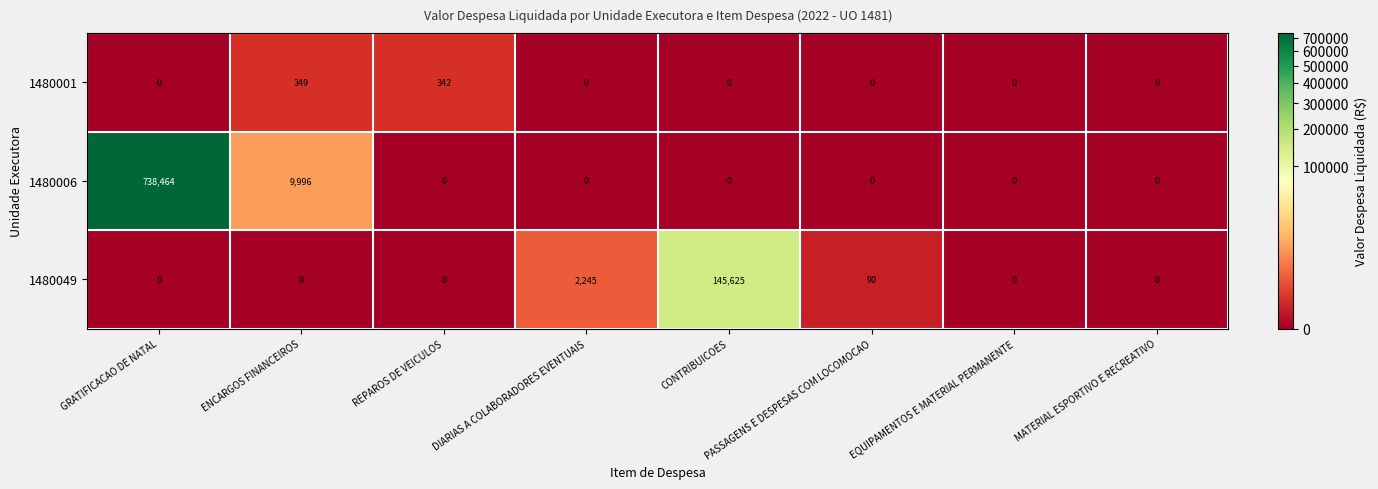

What is the difference between the second highest and minimum values in the 1480049 series?

2245